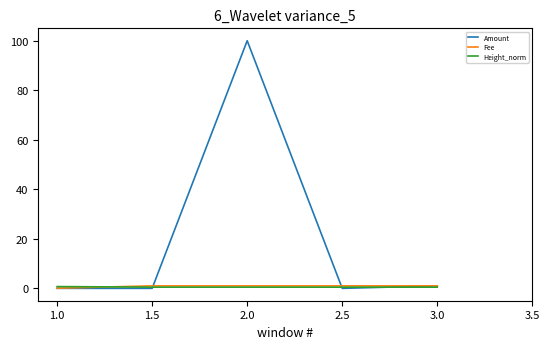

At which category is the sum across all series the highest?

2.0